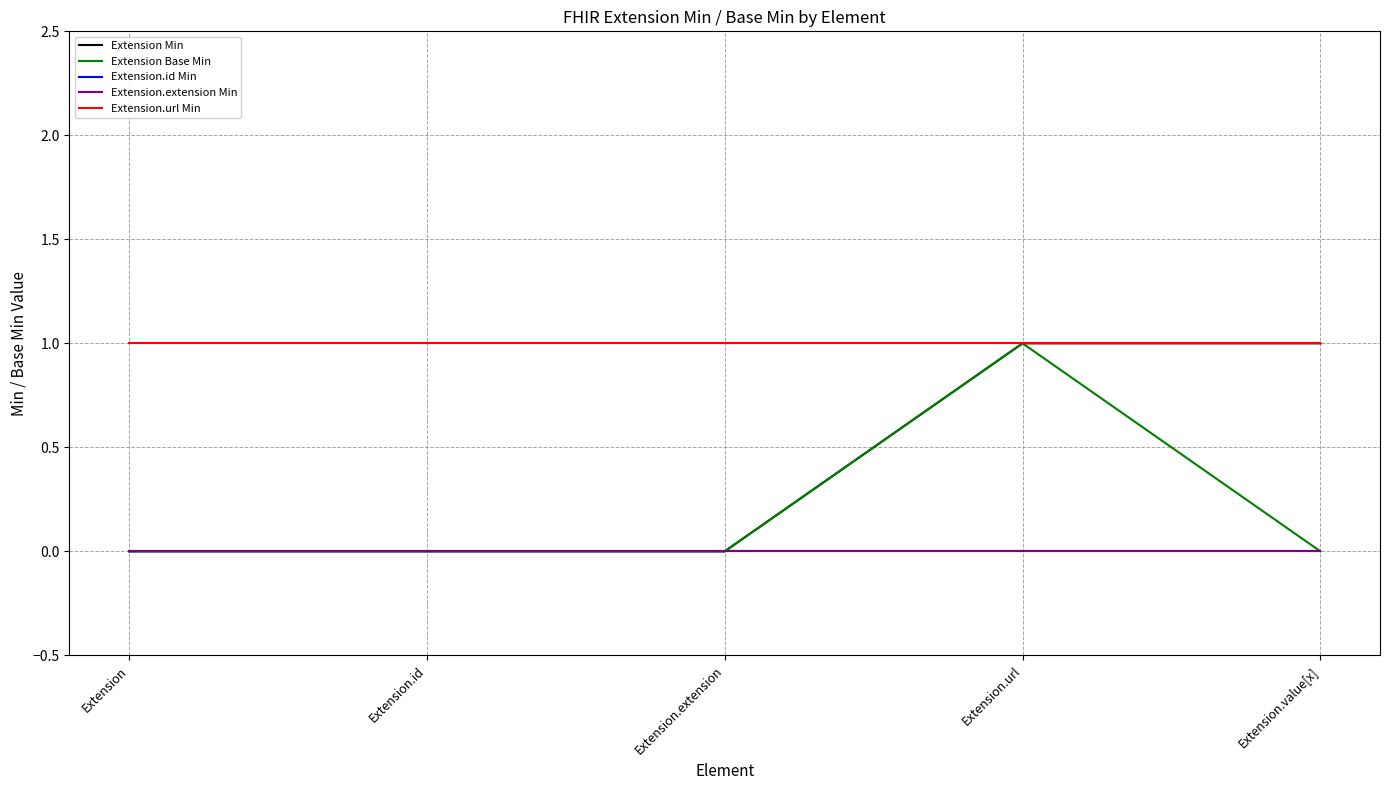

Is this an area chart (filled region under the line)?

No